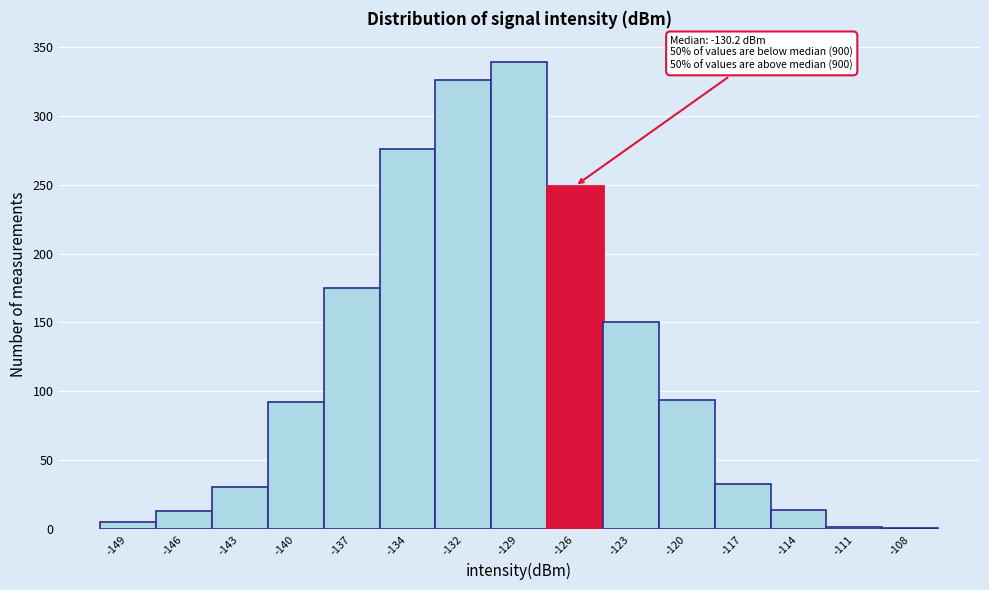

Which range on the x-axis has the tallest bar?

-130.0 to -127.0